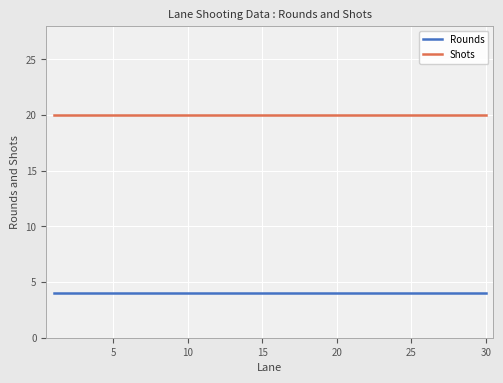

At how many categories does at least one series exceed 16?

30